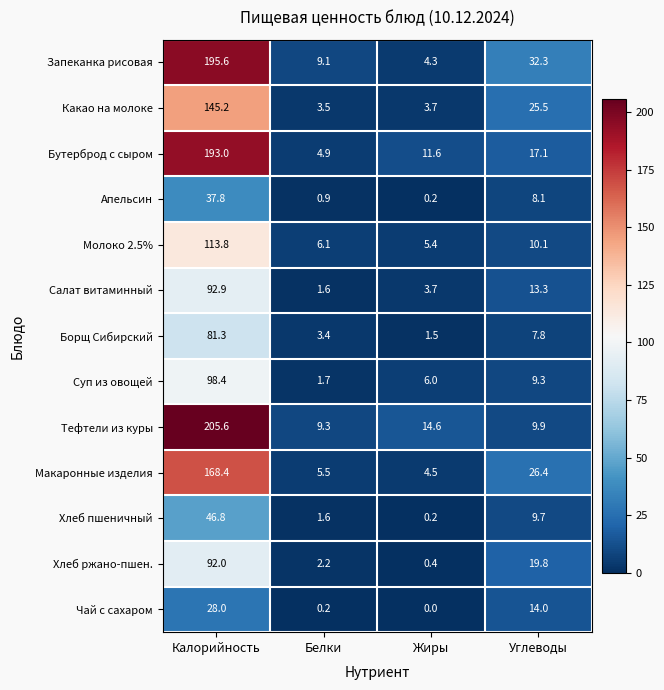

At which label does Хлеб ржано-пшен. first exceed 19?

Калорийность